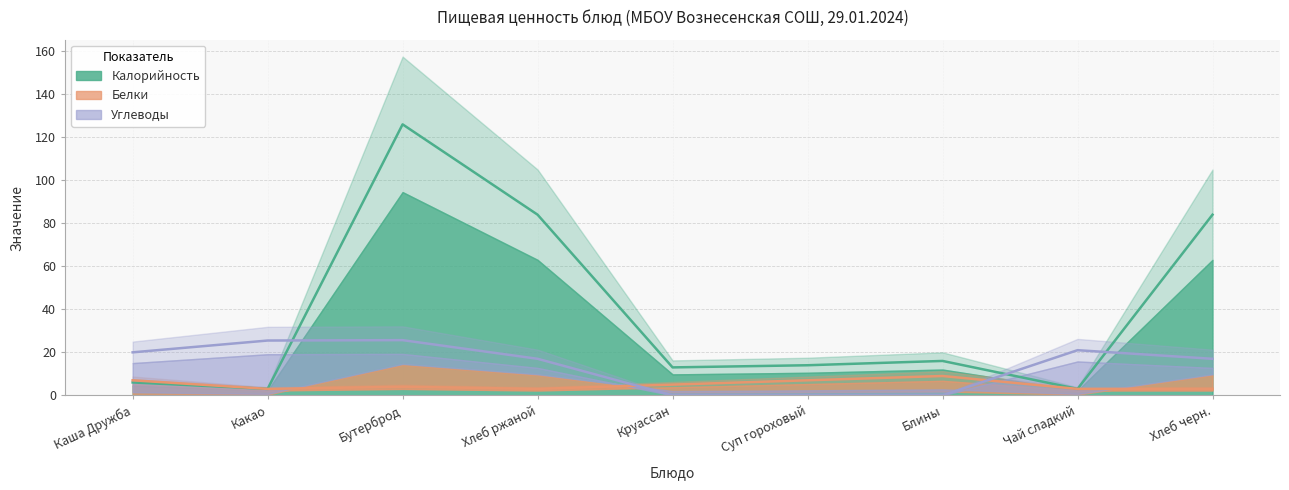

How many intersections are there between Углеводы and Калорийность?

3